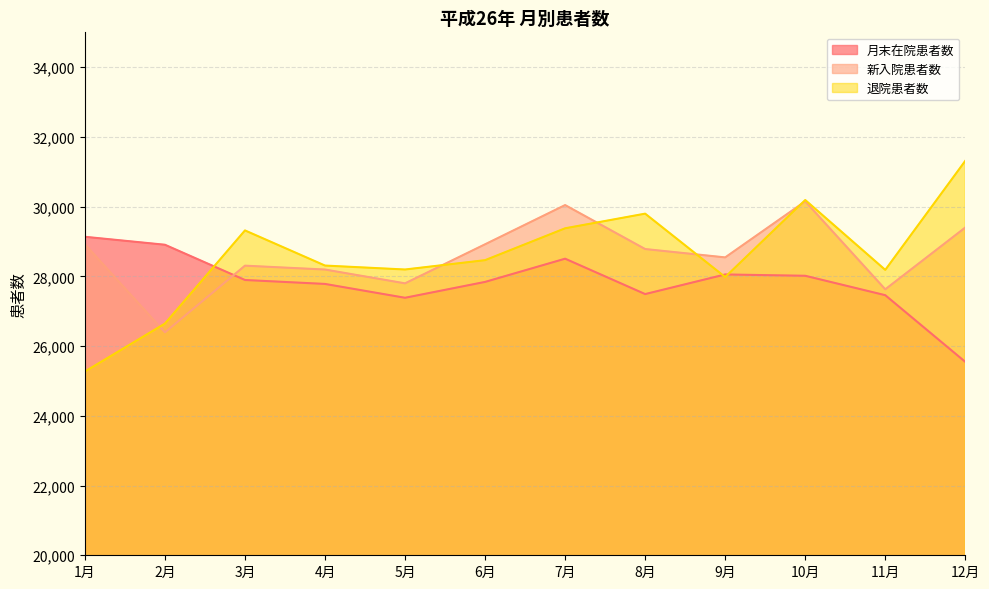

Is the value of 新入院患者数 at 5月 greater than the value of 月末在院患者数 at 1月?

No